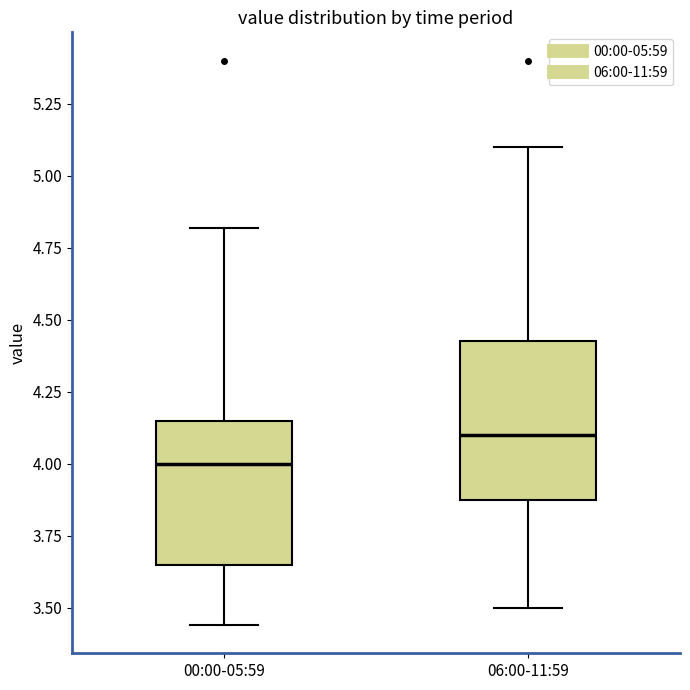

Which box has the lowest median line?

00:00-05:59